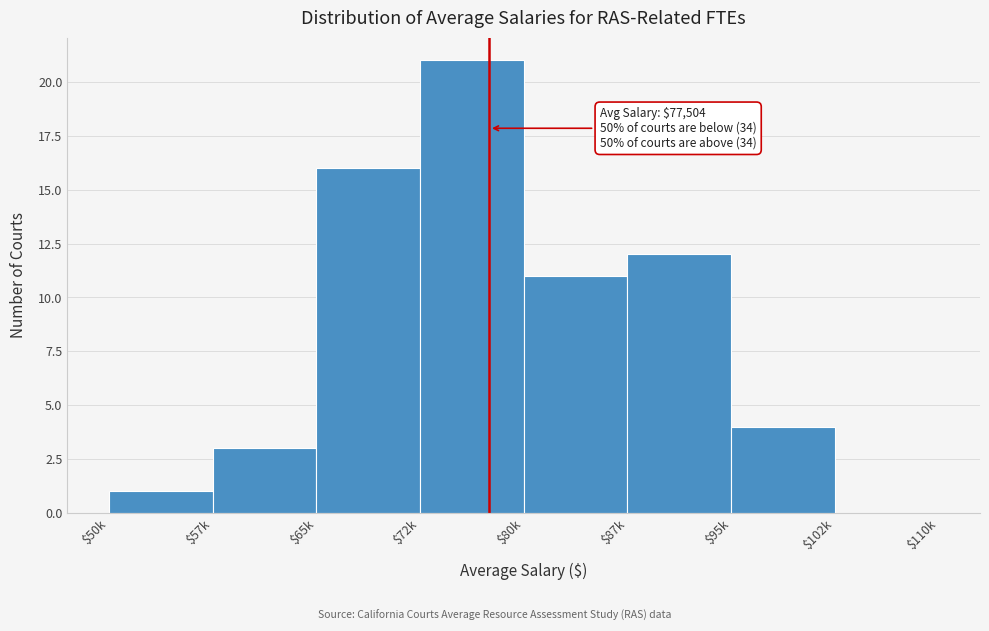

The chart shows a value of 5 at $57k. True or false?

False